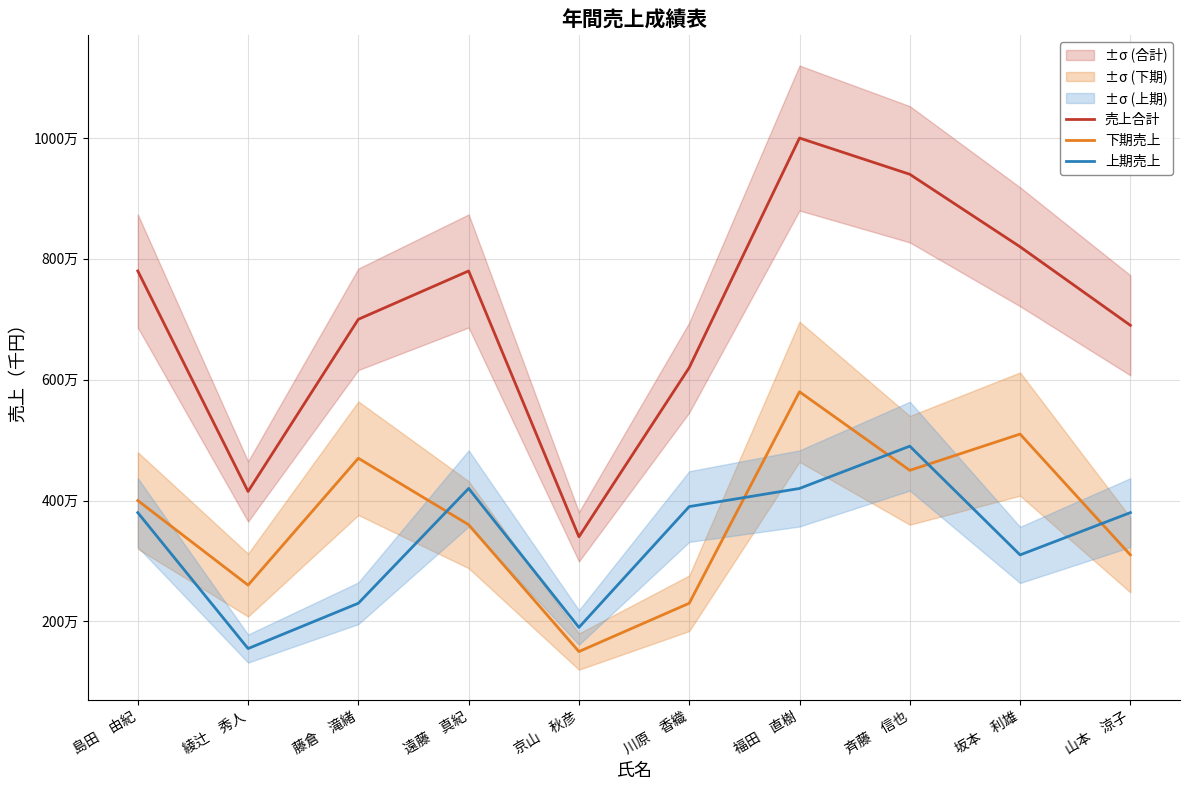

How many values in the 売上合計 series are below 7800000?

5